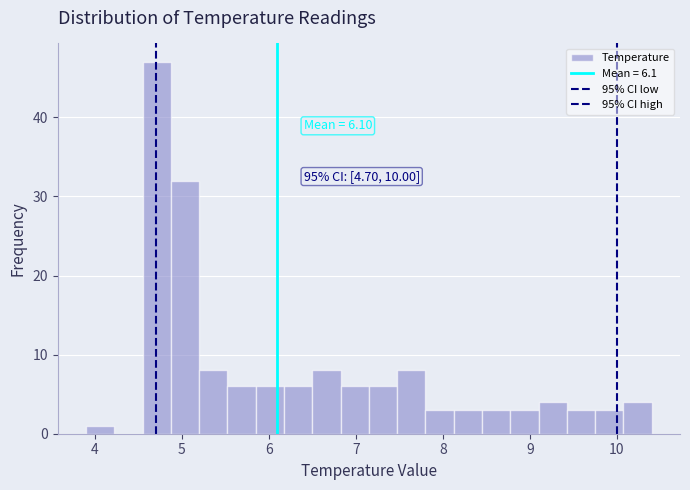

Read against the x-axis, roughly where is the centre of the tallest bar?

4.7